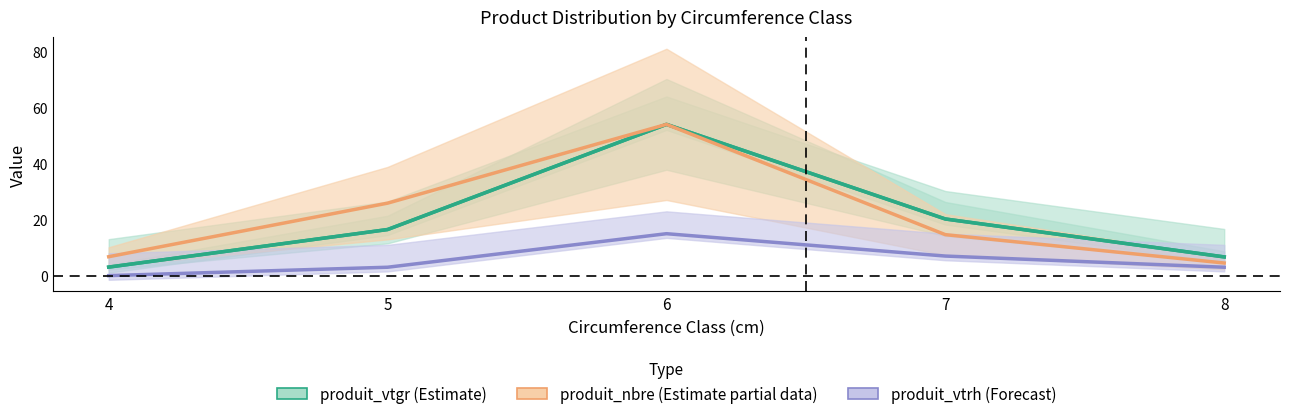

What is the value of the produit_vtgr (Estimate) point at the 5th from the left?

6.7